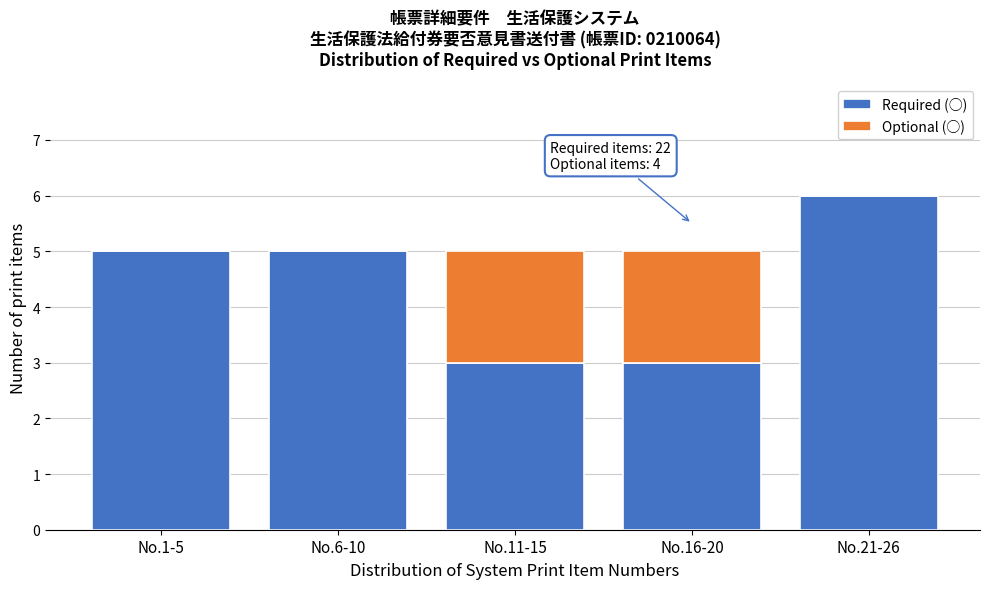

Reading right to left, what are the values for Required (○)?

No.21-26=6	No.16-20=3	No.11-15=3	No.6-10=5	No.1-5=5